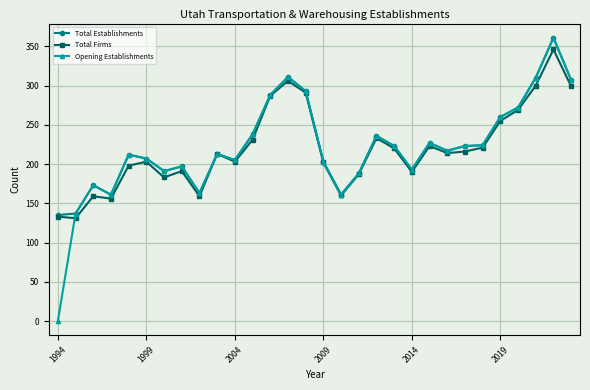

Count the number of data series in this chart.

3